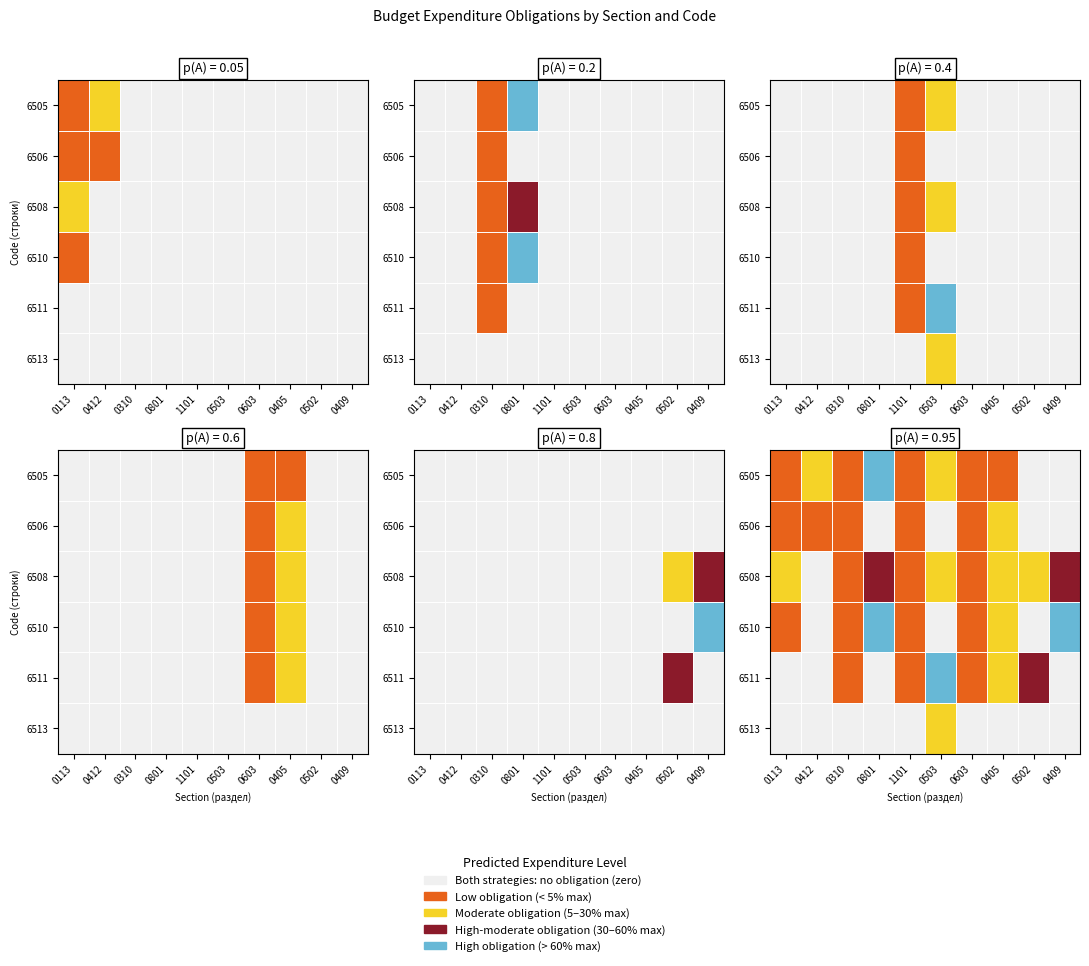

Is the value of 6511 at 0603 greater than the value of 6508 at 0603?

No